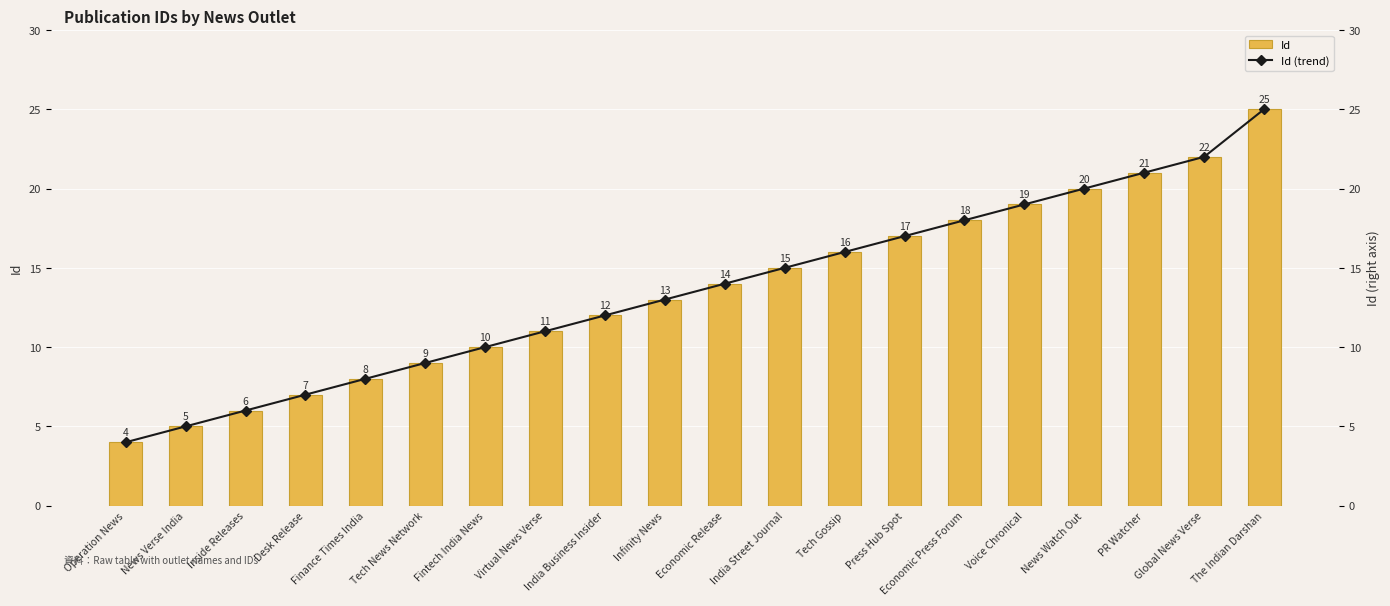

Reading left to right, list all the values displayed in this chart.

Id: Operation News=4	News Verse India=5	Inside Releases=6	Desk Release=7	Finance Times India=8	Tech News Network=9	Fintech India News=10	Virtual News Verse=11	India Business Insider=12	Infinity News=13	Economic Release=14	India Street Journal=15	Tech Gossip=16	Press Hub Spot=17	Economic Press Forum=18	Voice Chronical=19	News Watch Out=20	PR Watcher=21	Global News Verse=22	The Indian Darshan=25
Id (trend): Operation News=4	News Verse India=5	Inside Releases=6	Desk Release=7	Finance Times India=8	Tech News Network=9	Fintech India News=10	Virtual News Verse=11	India Business Insider=12	Infinity News=13	Economic Release=14	India Street Journal=15	Tech Gossip=16	Press Hub Spot=17	Economic Press Forum=18	Voice Chronical=19	News Watch Out=20	PR Watcher=21	Global News Verse=22	The Indian Darshan=25